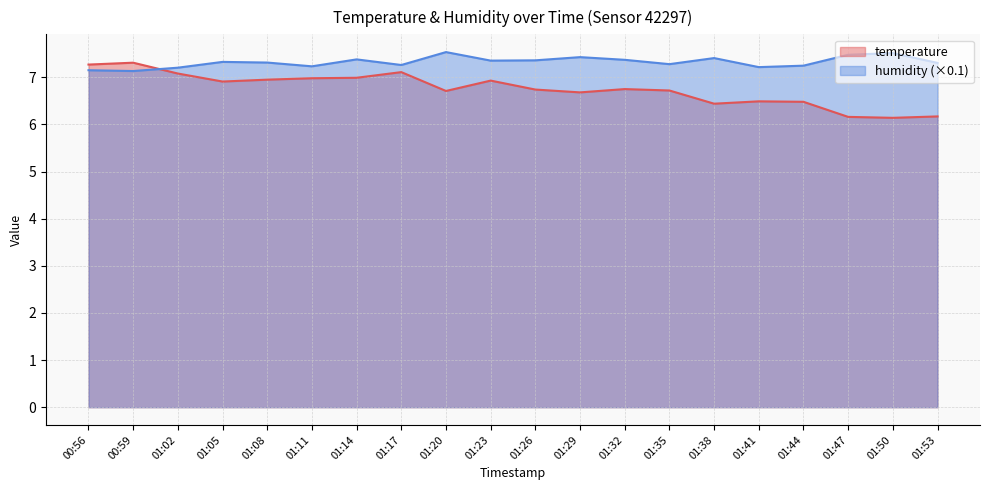

Does the chart display data point markers on the line(s)?

No